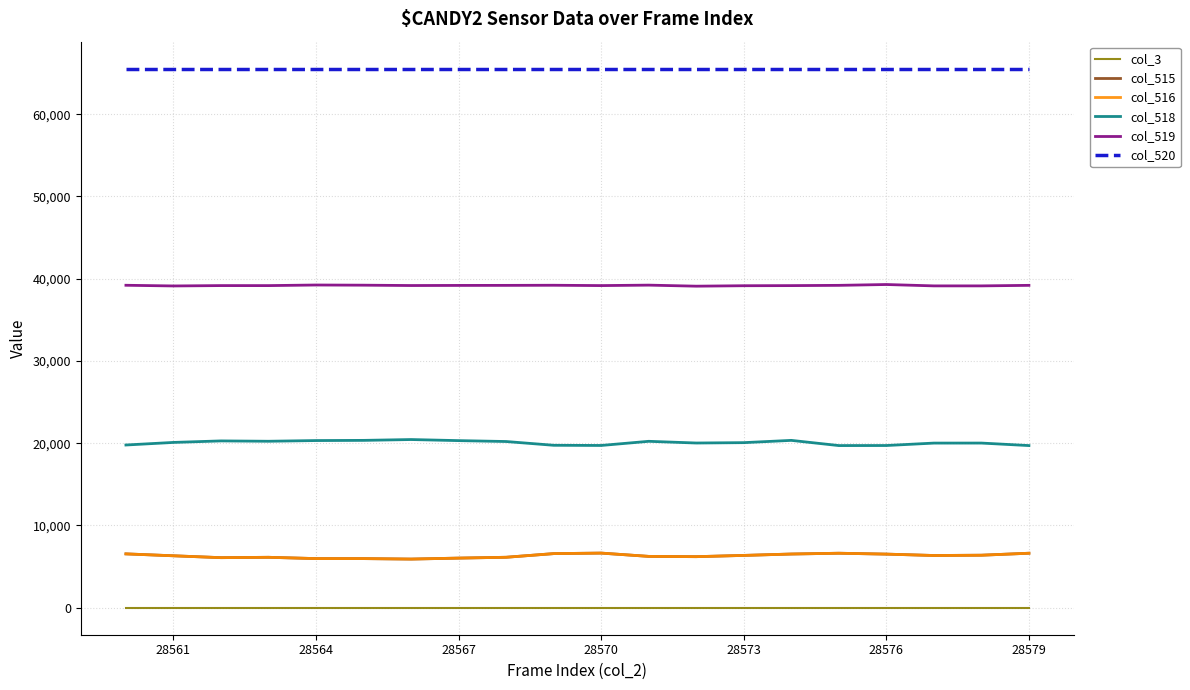

True or false: col_520 and col_515 intersect in this chart.

False